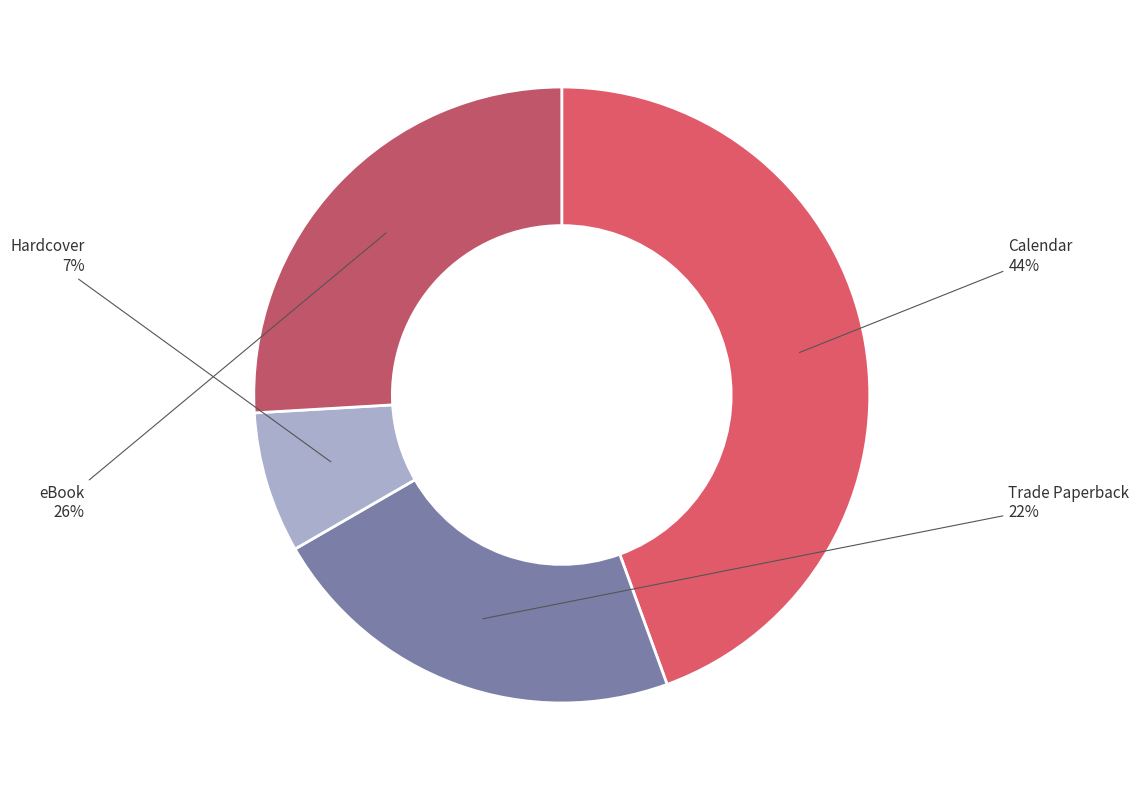

How many slices are in this pie chart?

4